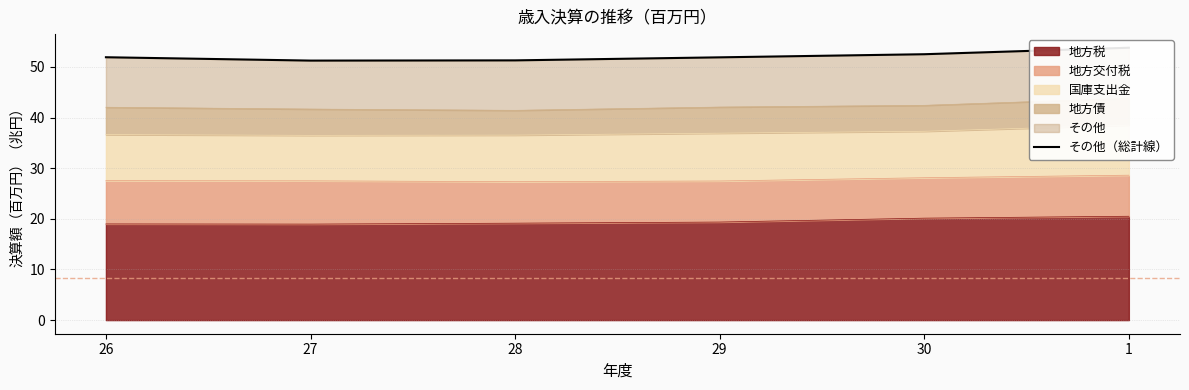

How many interior local valleys (lower than both neighbors) does the data have?

1